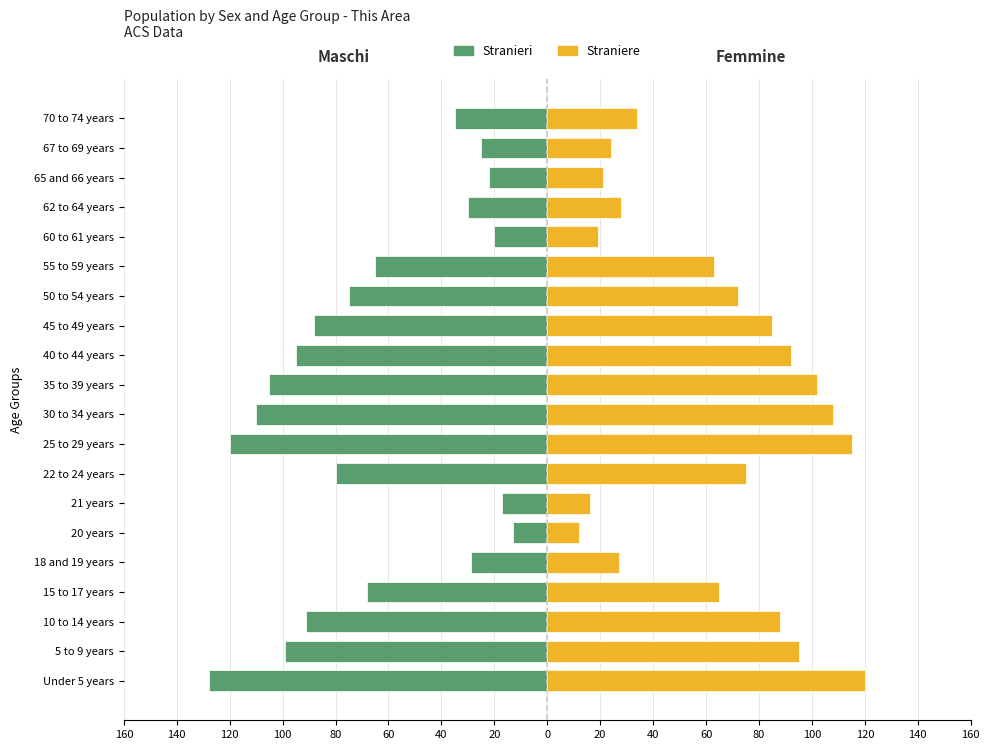

At how many categories does at least one series exceed -45?

20